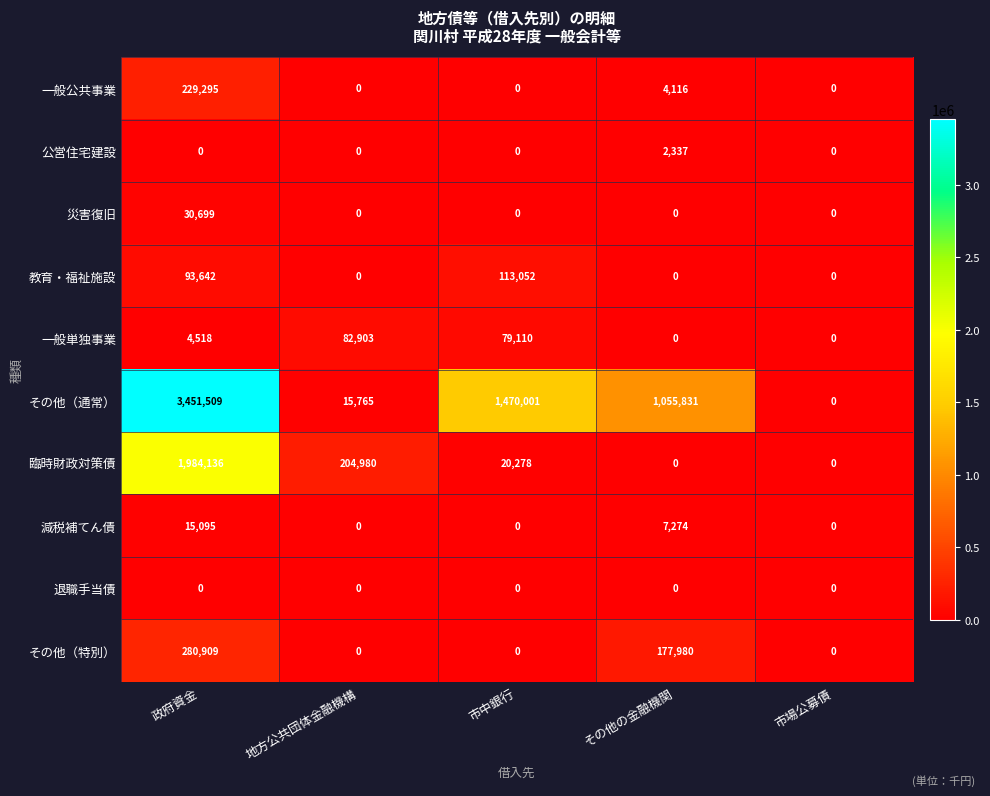

Where is その他（通常） nearest to the value 1725754?

市中銀行